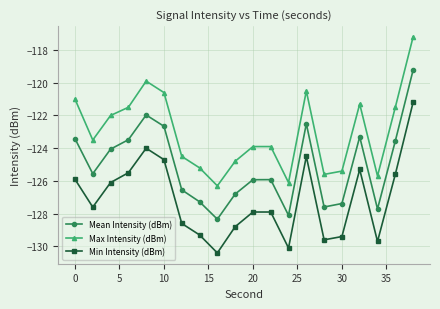

True or false: Max Intensity (dBm) and Min Intensity (dBm) cross at least once.

False